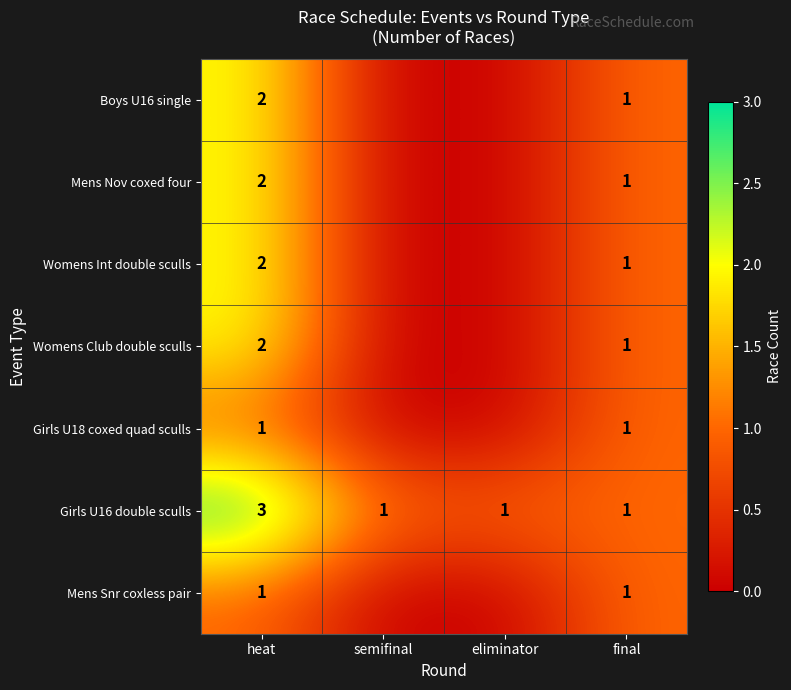

True or false: Womens Club double sculls has a value of 0 at final.

False